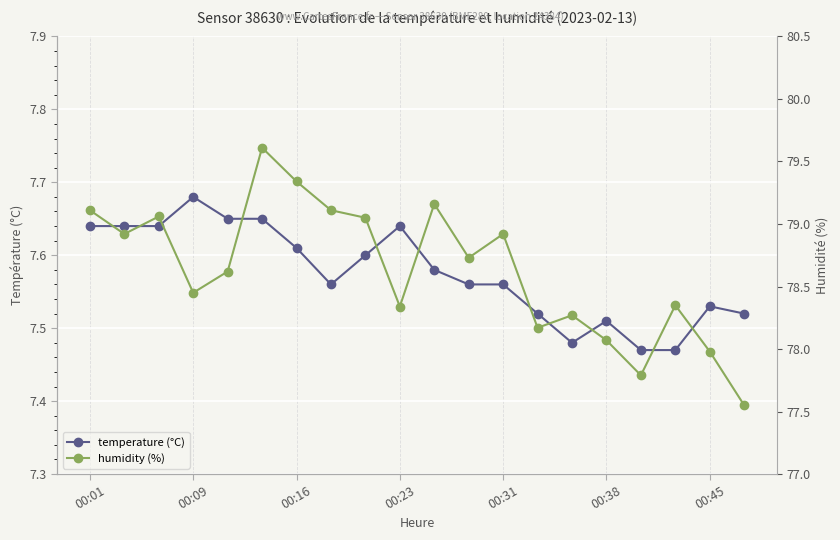

Which series has the widest spread of values?

humidity (%)